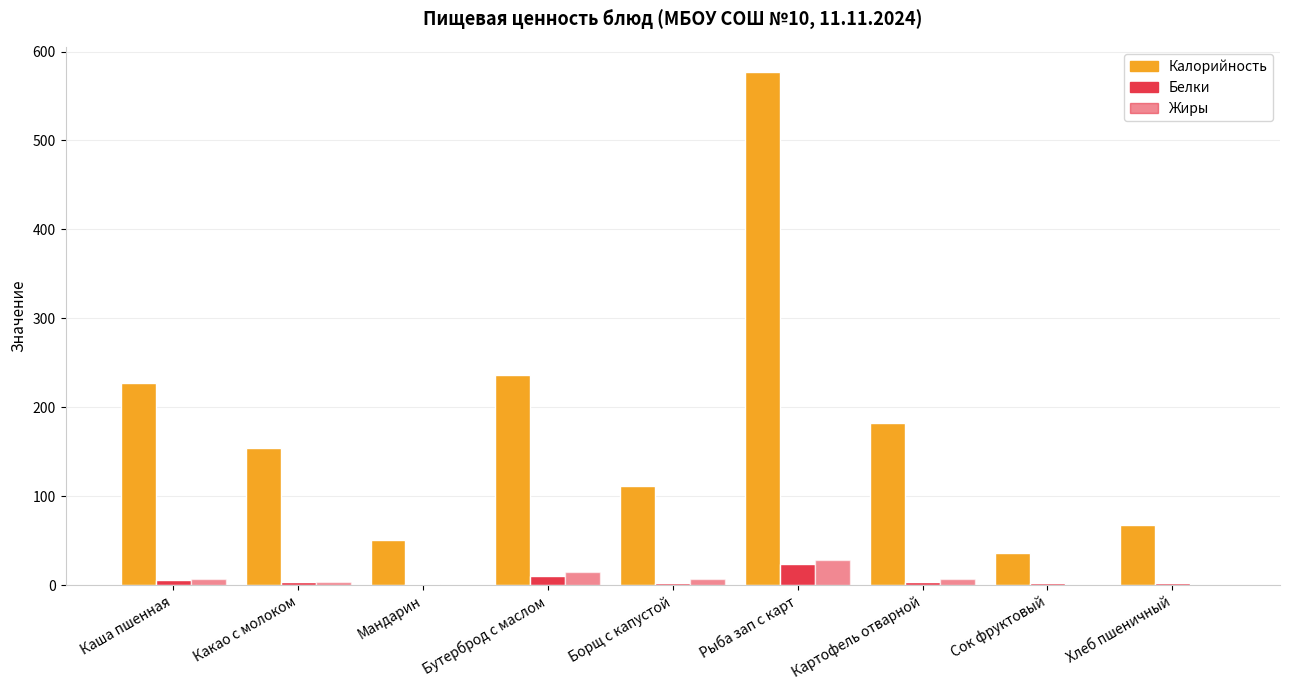

At which category is the sum across all series the highest?

Рыба зап с карт